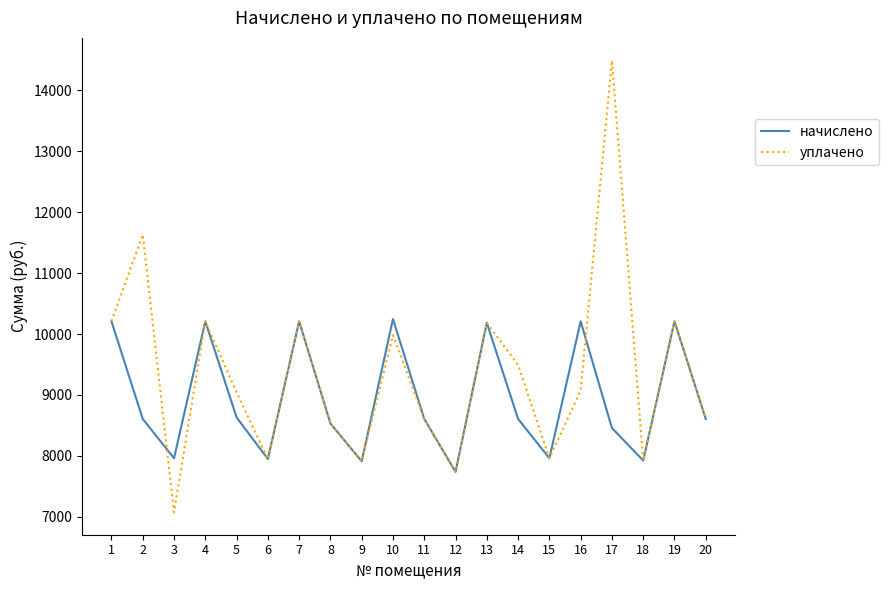

List the series in order of their peak value, lowest first.

начислено, уплачено